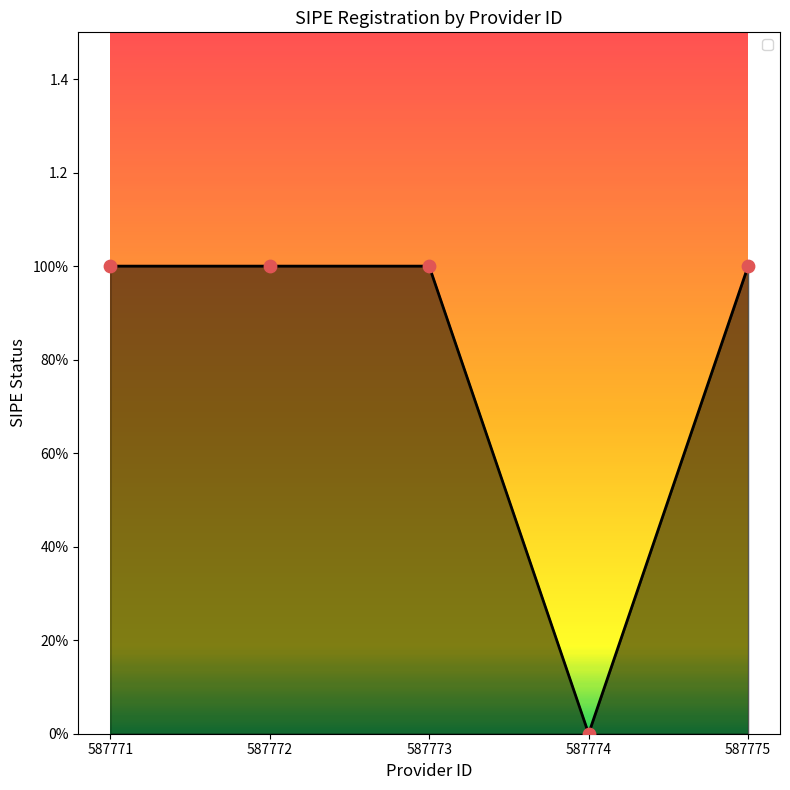

Does the chart have visible grid lines?

No